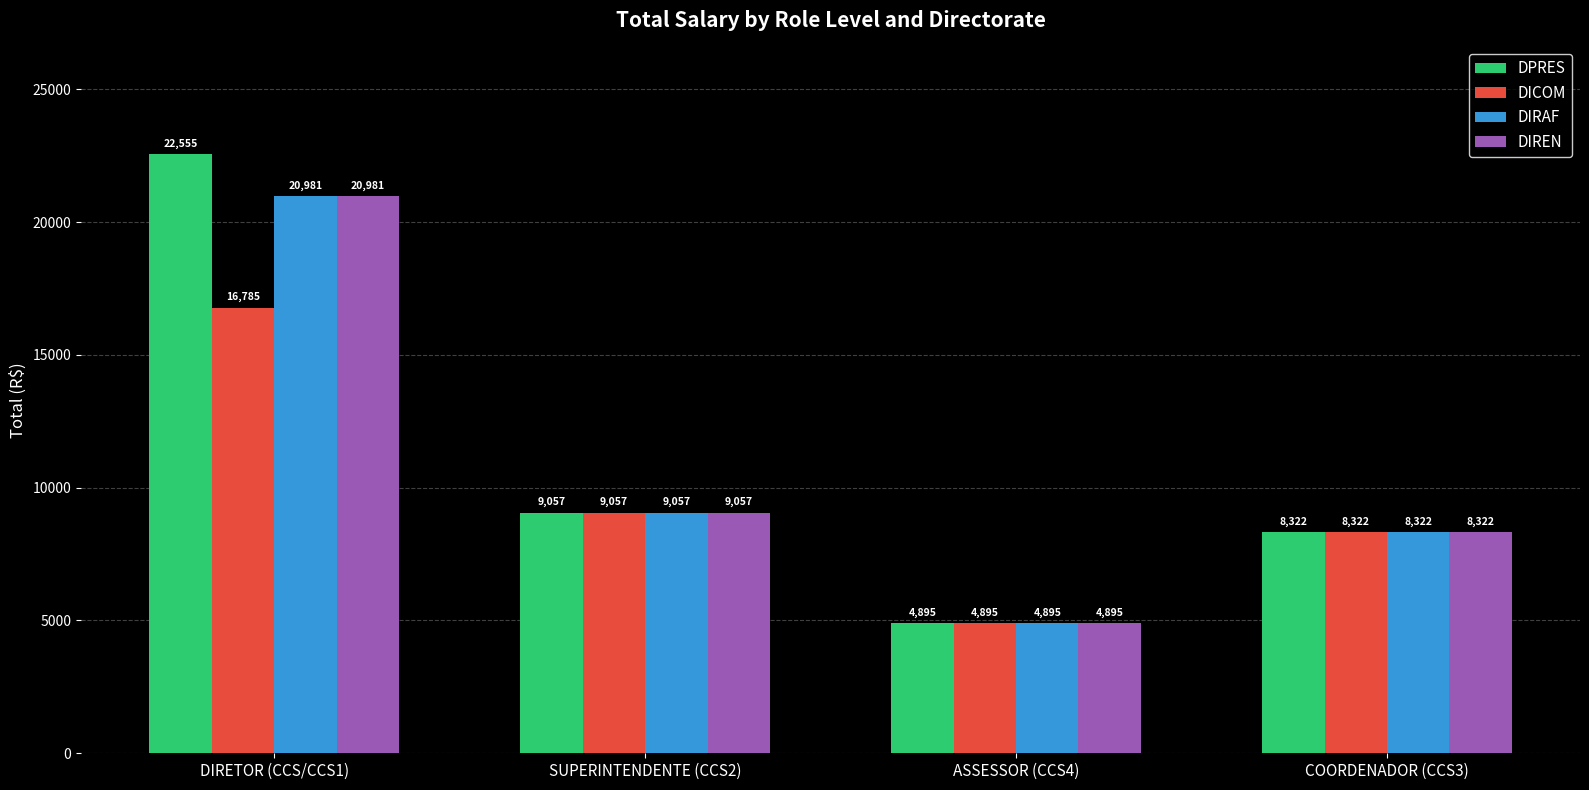

At which category is the sum across all series the highest?

DIRETOR (CCS/CCS1)